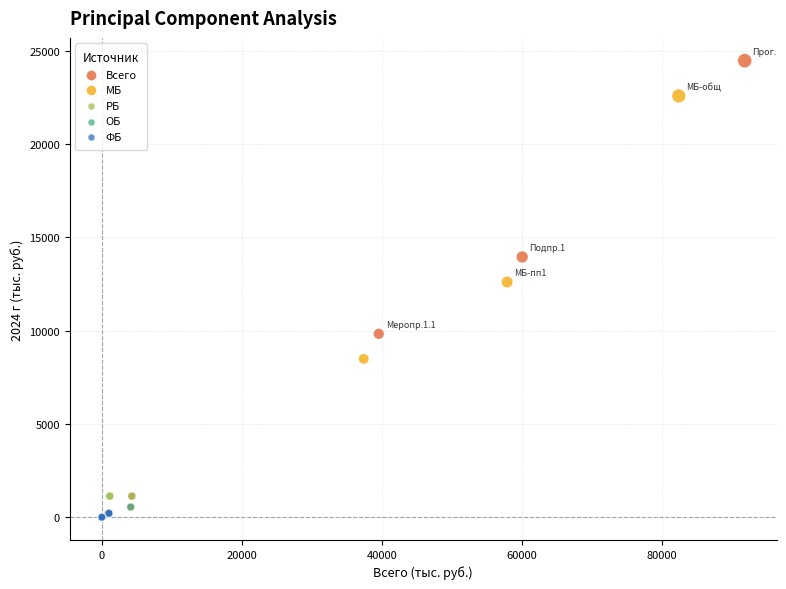

Which series has the widest spread of Y values?

Всего